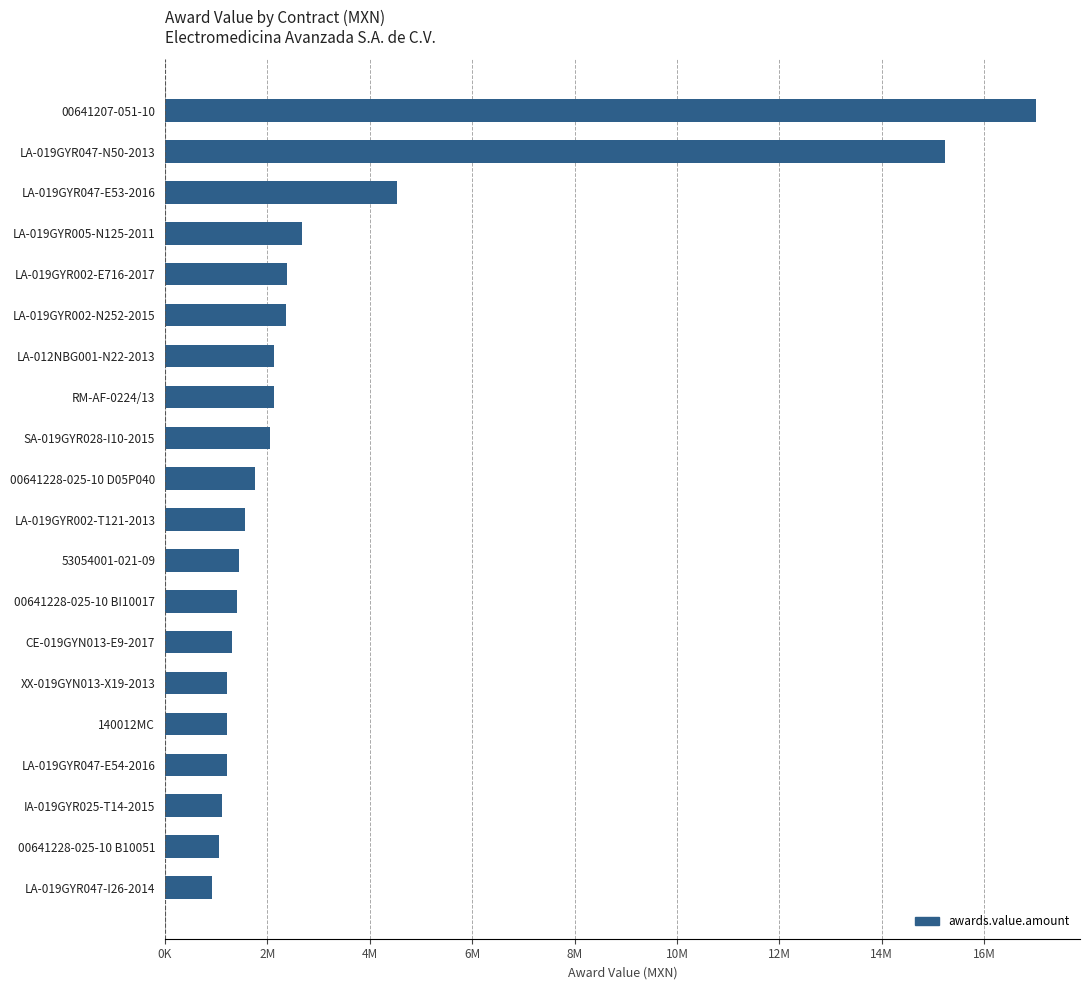

Are the bars grouped side by side (vs. stacked)?

No